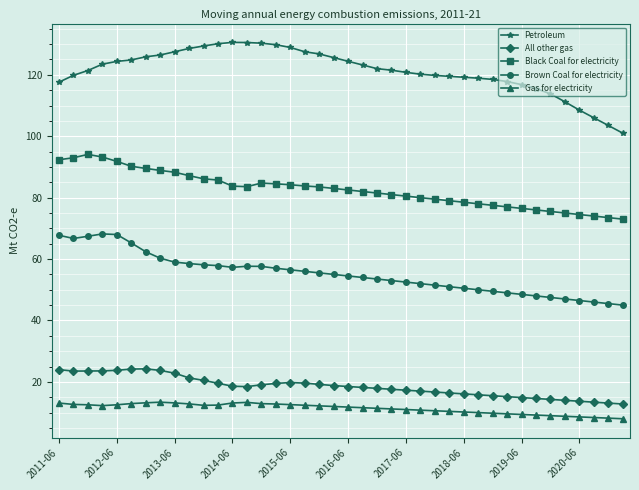

How many categories are shown in the chart?

40